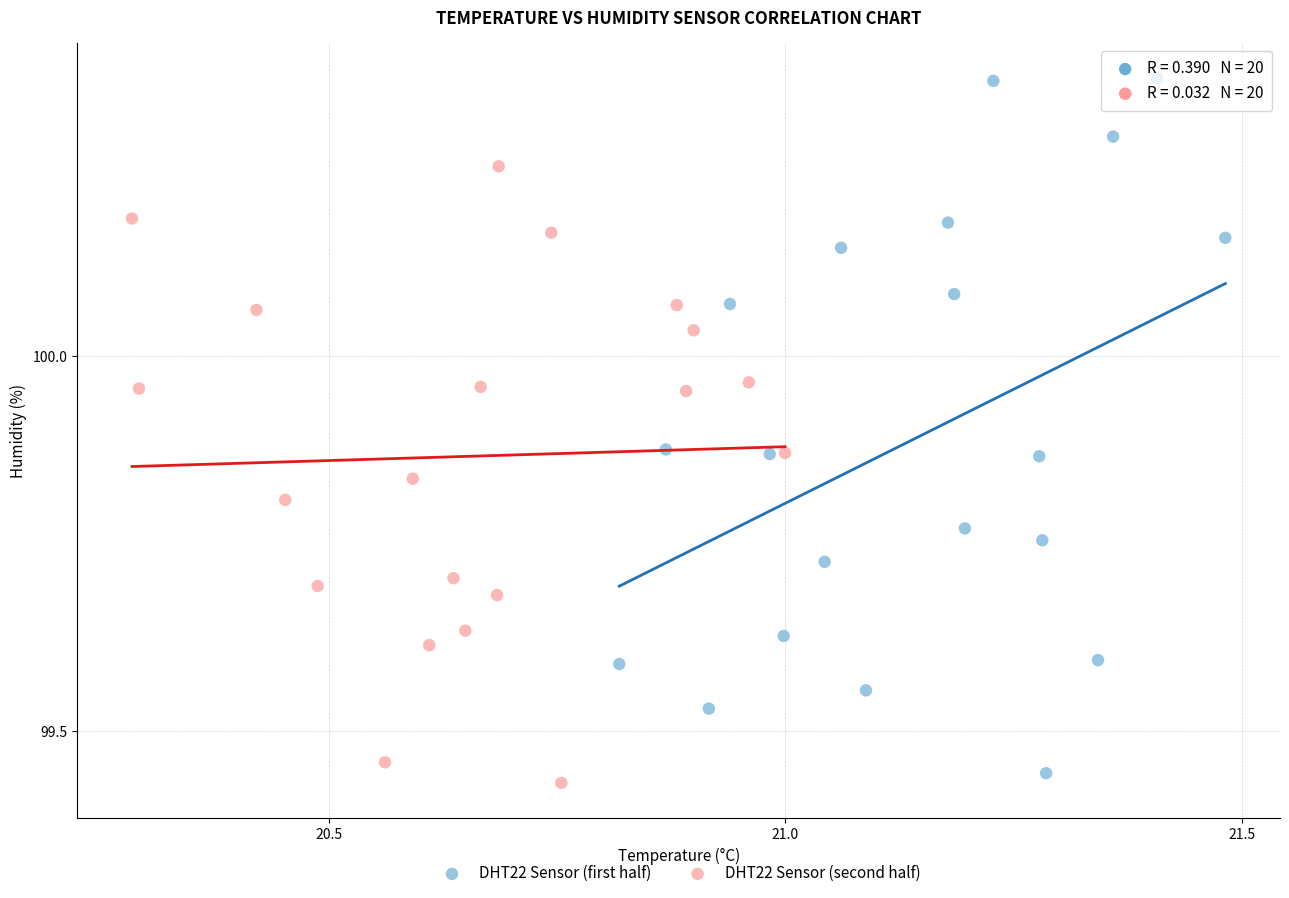

Which series has the largest Y range (max minus min)?

DHT22 Sensor (first half)